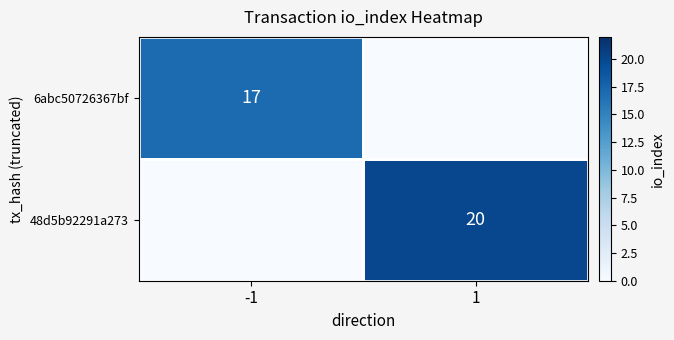

The value of 48d5b92291a273 at 1 is 29. True or false?

False